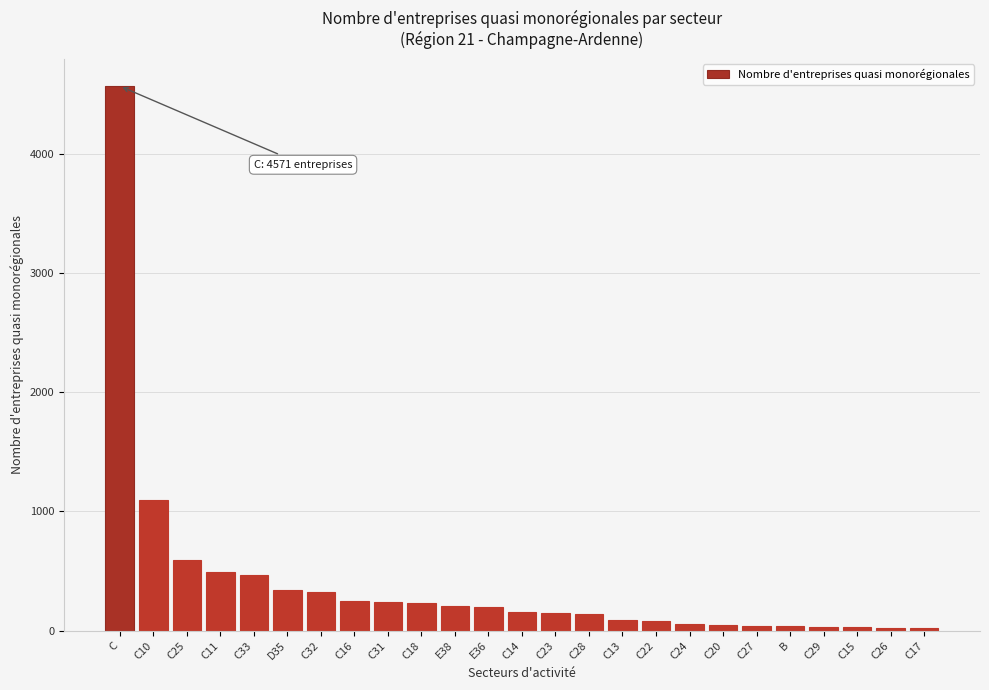

Which has a higher value, C33 or C?

C